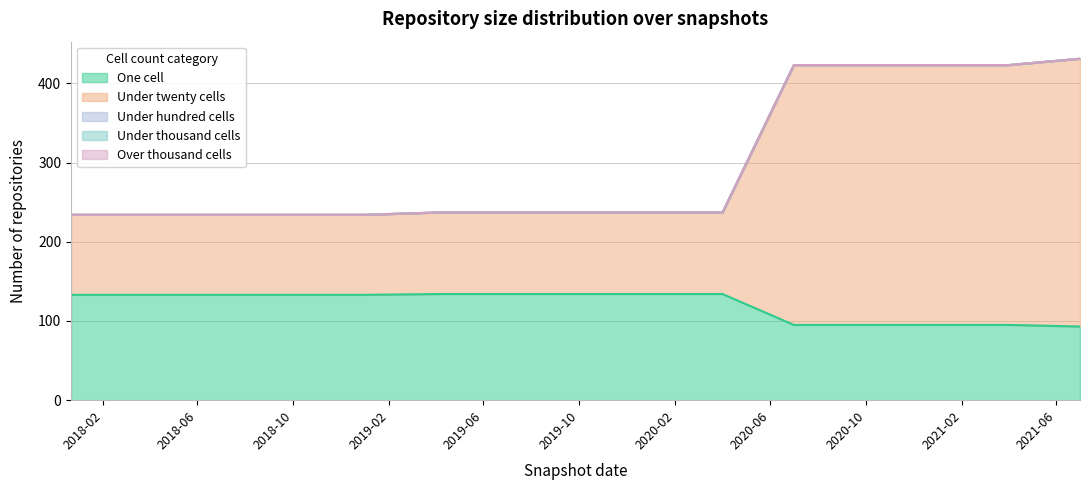

What is the greatest value displayed?

338